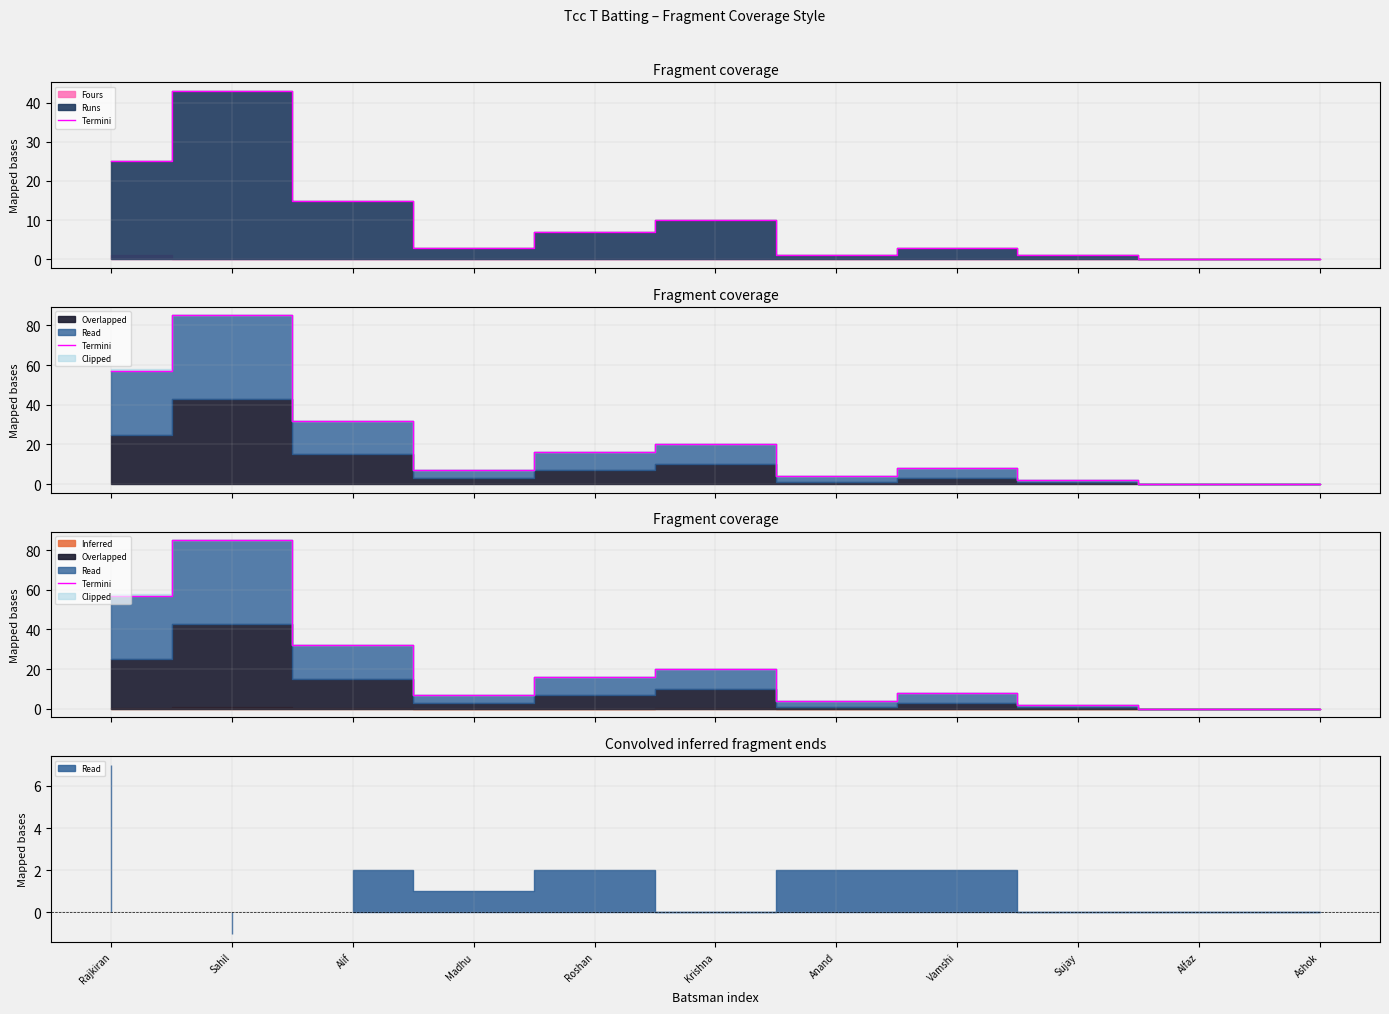

Which has a higher value, Sujay or Roshan?

Roshan